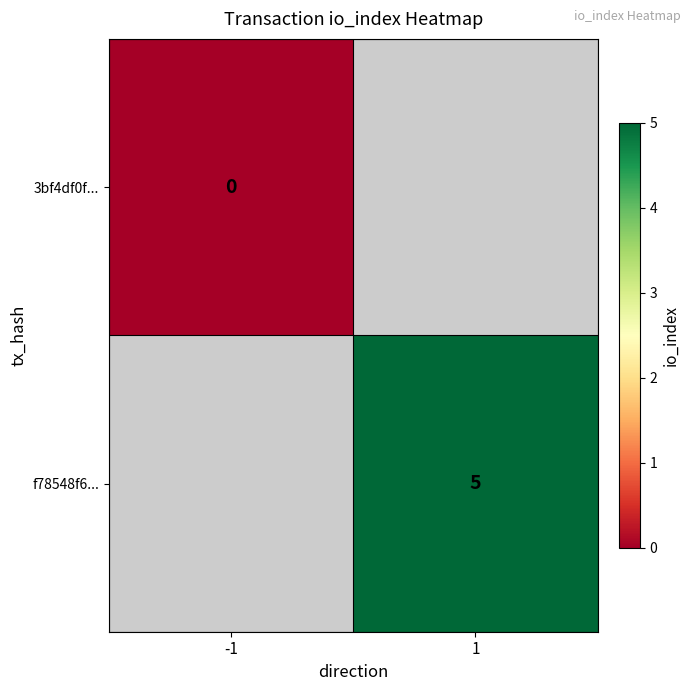

Is it true that f78548f6... equals 5 at 1?

True